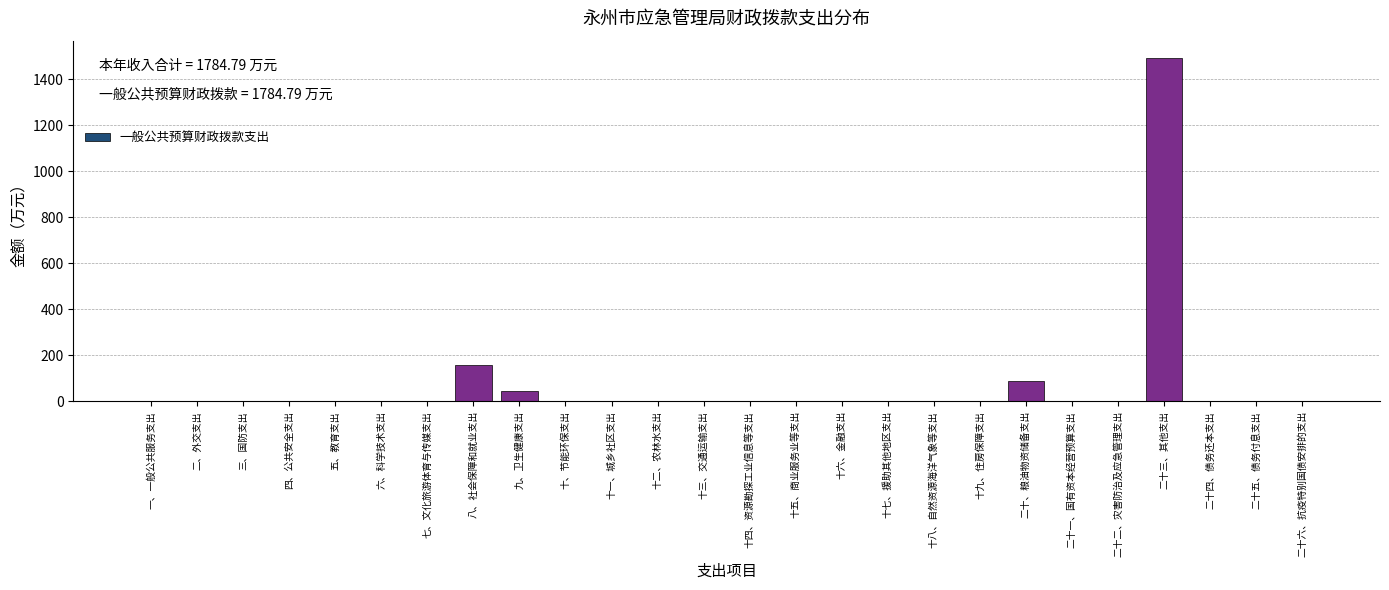

Reading left to right, extract all data points from this chart.

一、一般公共服务支出=0.0	二、外交支出=0.0	三、国防支出=0.0	四、公共安全支出=0.0	五、教育支出=0.0	六、科学技术支出=0.0	七、文化旅游体育与传媒支出=0.0	八、社会保障和就业支出=158.9	九、卫生健康支出=44.1	十、节能环保支出=0.0	十一、城乡社区支出=0.0	十二、农林水支出=0.0	十三、交通运输支出=0.0	十四、资源勘探工业信息等支出=0.0	十五、商业服务业等支出=0.0	十六、金融支出=0.0	十七、援助其他地区支出=0.0	十八、自然资源海洋气象等支出=0.0	十九、住房保障支出=0.0	二十、粮油物资储备支出=88.8	二十一、国有资本经营预算支出=0.0	二十二、灾害防治及应急管理支出=0.0	二十三、其他支出=1493.0	二十四、债务还本支出=0.0	二十五、债务付息支出=0.0	二十六、抗疫特别国债安排的支出=0.0